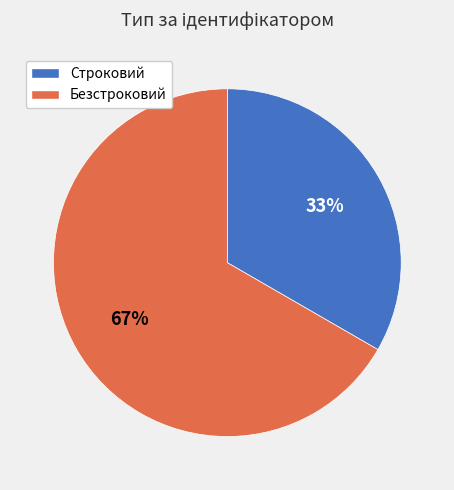

To the nearest percent, what is the combined percentage of Строковий and Безстроковий?

100%